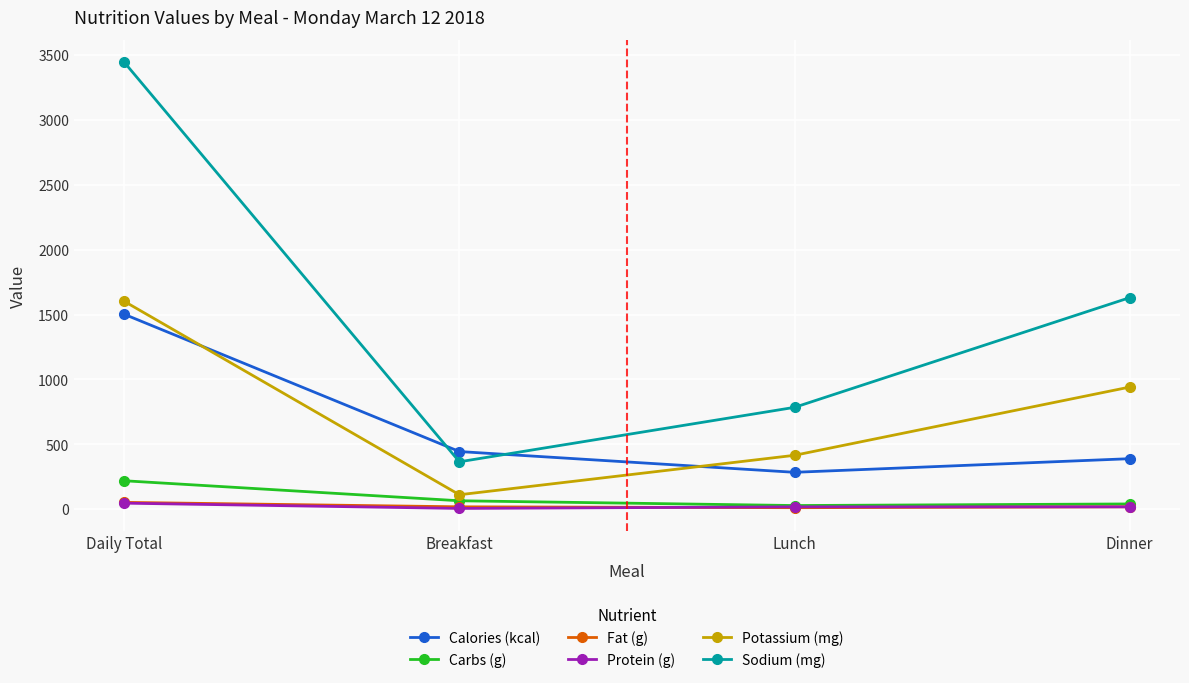

What are all the series names shown in the legend?

Calories (kcal), Carbs (g), Fat (g), Protein (g), Potassium (mg), Sodium (mg)